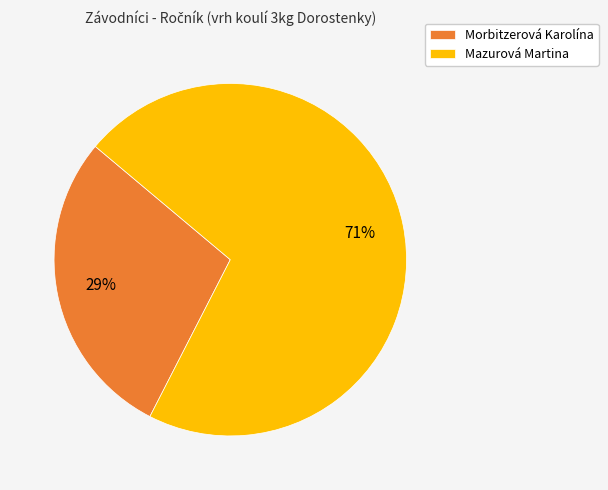

How many segments does this pie chart have?

2